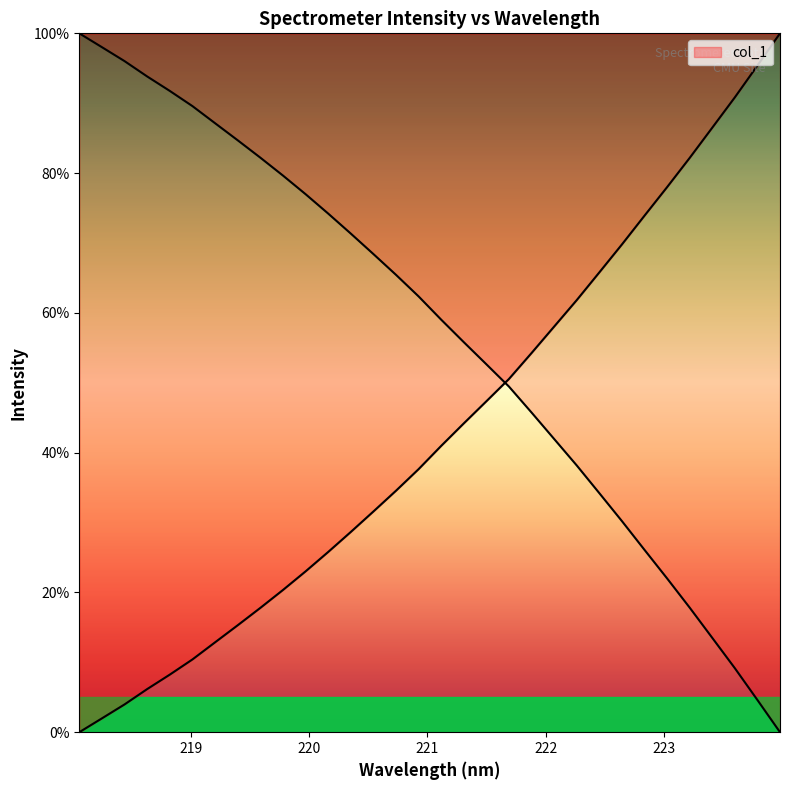

What is the change in value from 218.6332 to 223.408?

+0.8